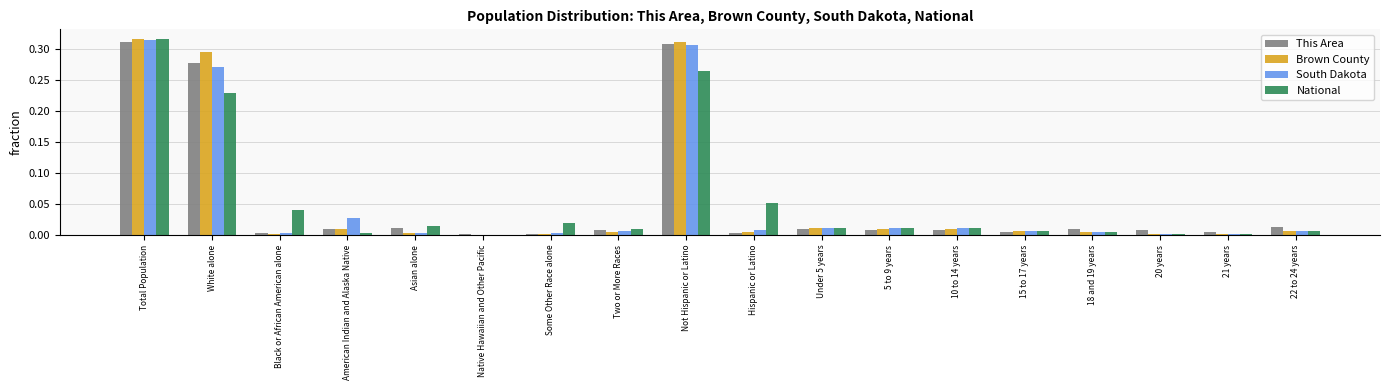

Are the bars grouped side by side (vs. stacked)?

Yes